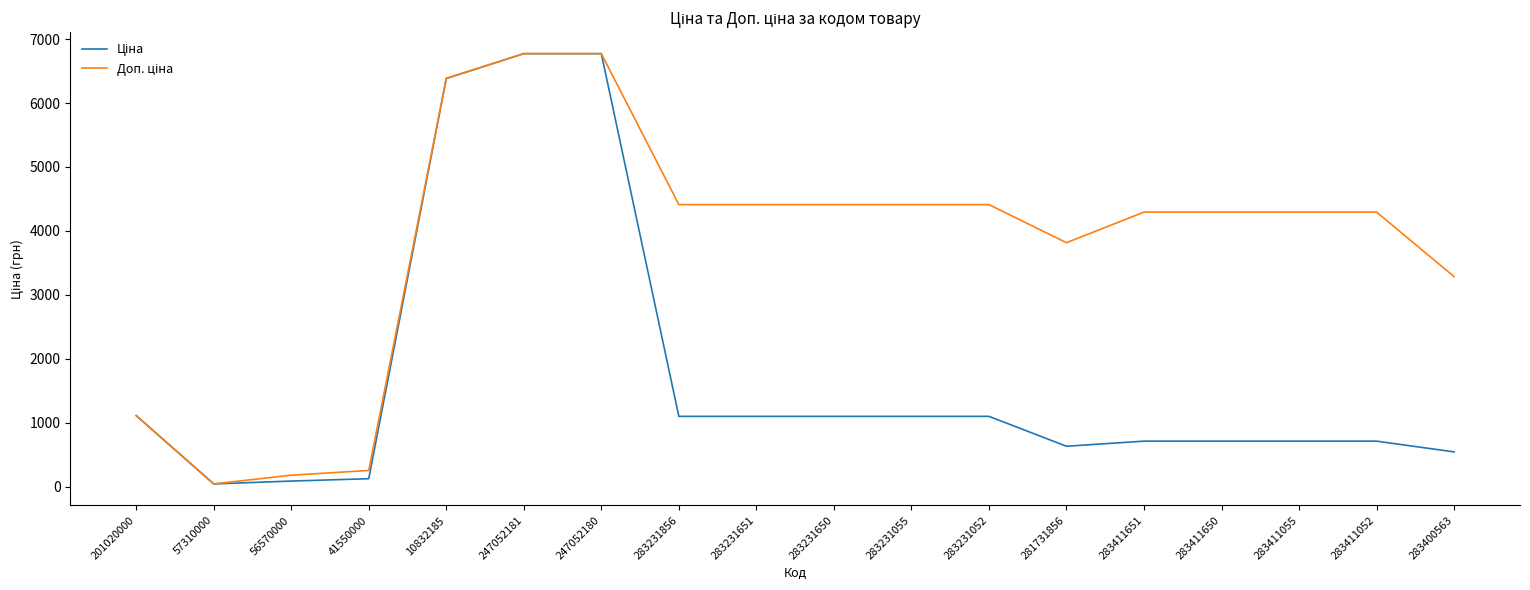

What is the spread (max minus min) of values at 281731856?

3180.9